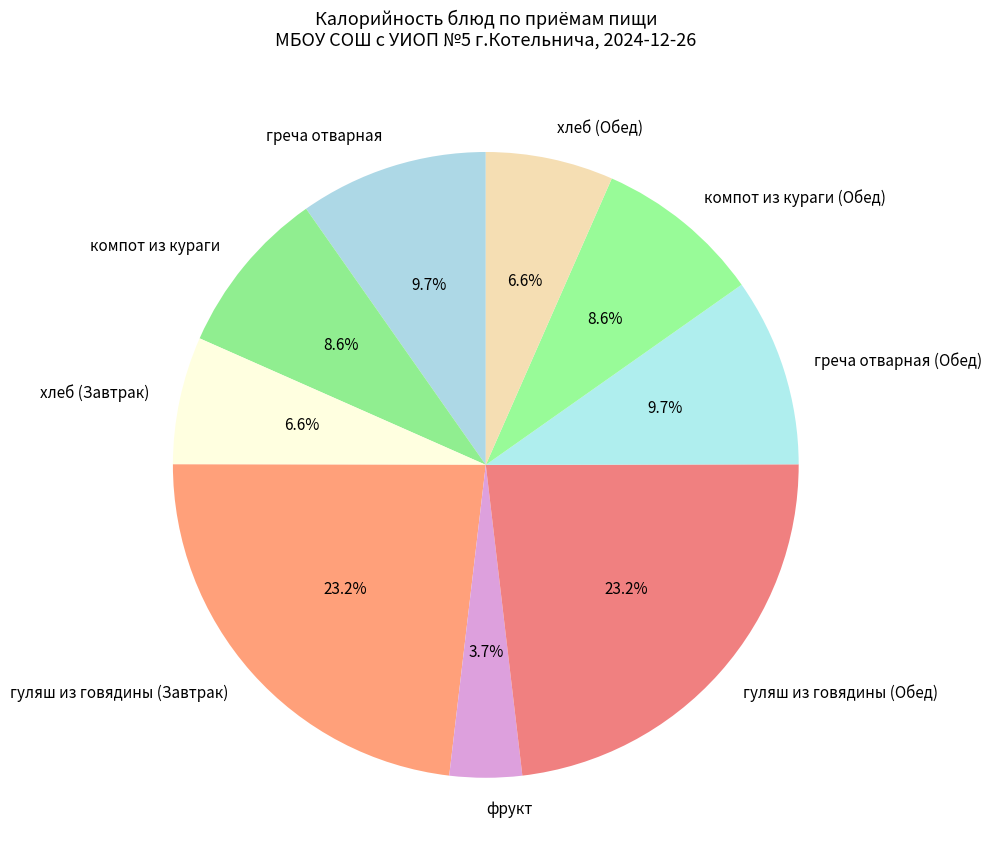

To the nearest percent, what percentage of the pie is греча отварная (Обед)?

10%